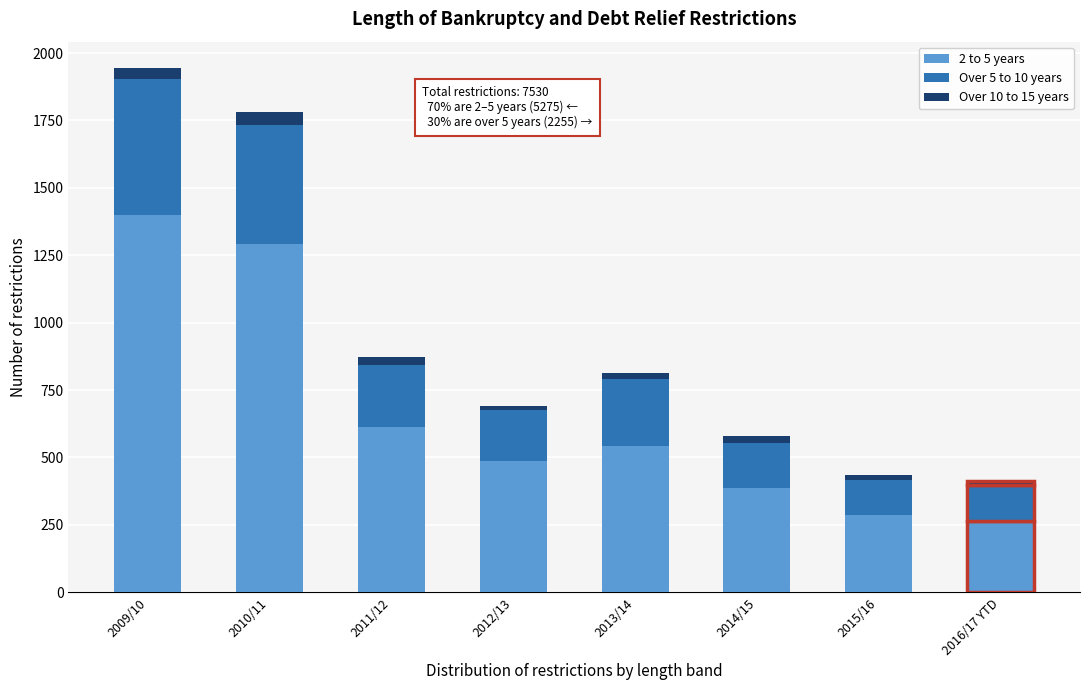

At which category is the sum across all series the highest?

2009/10